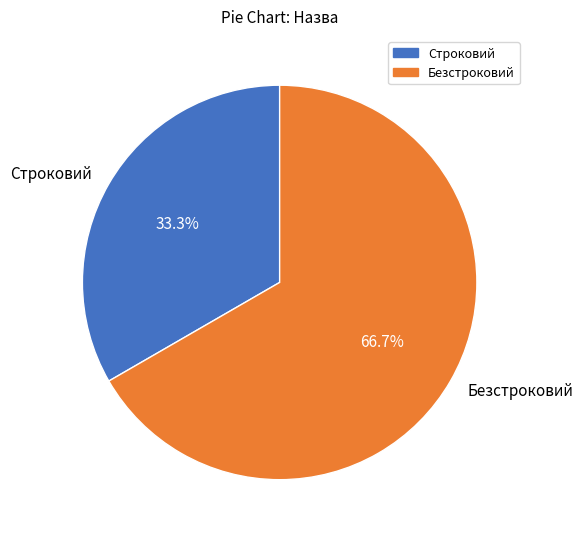

To the nearest percent, what is the difference between the largest and smallest slice percentages?

33%